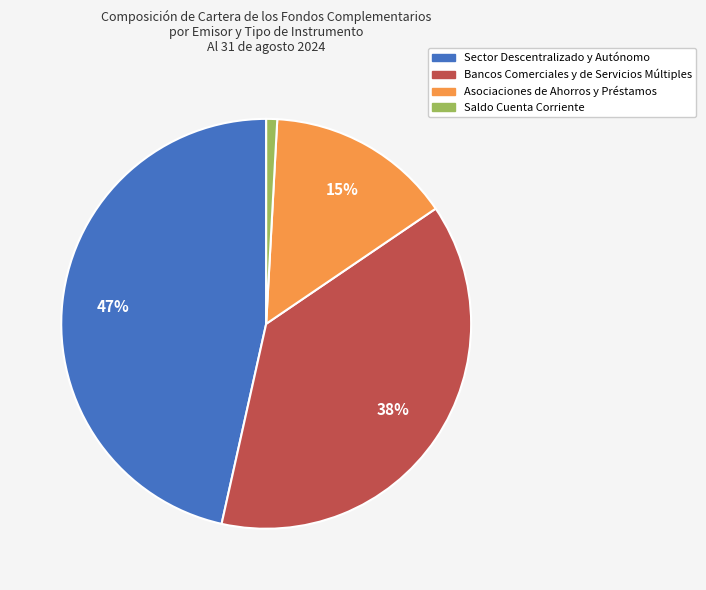

Which category has the smallest portion of the pie?

Saldo Cuenta Corriente